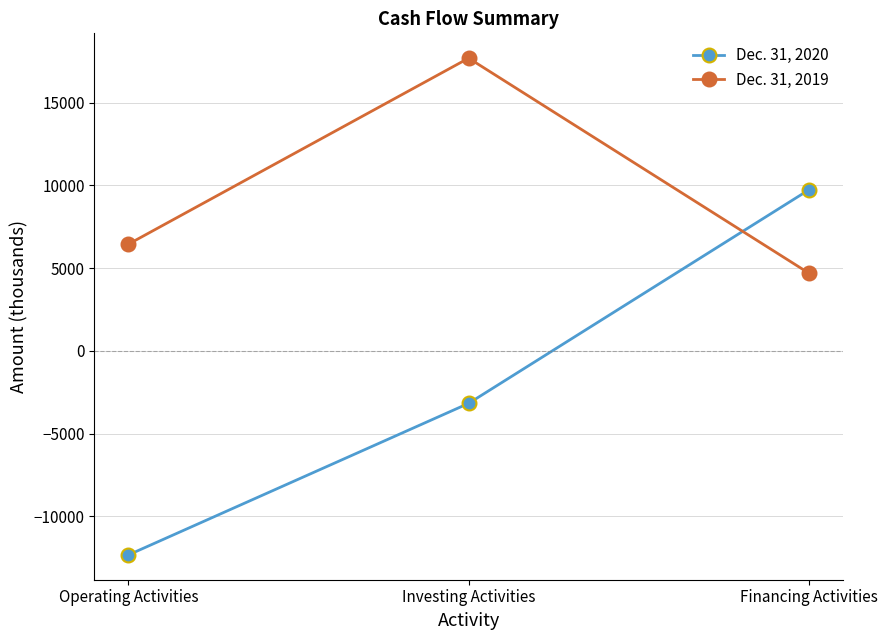

What is the minimum value shown in the chart?

-12322